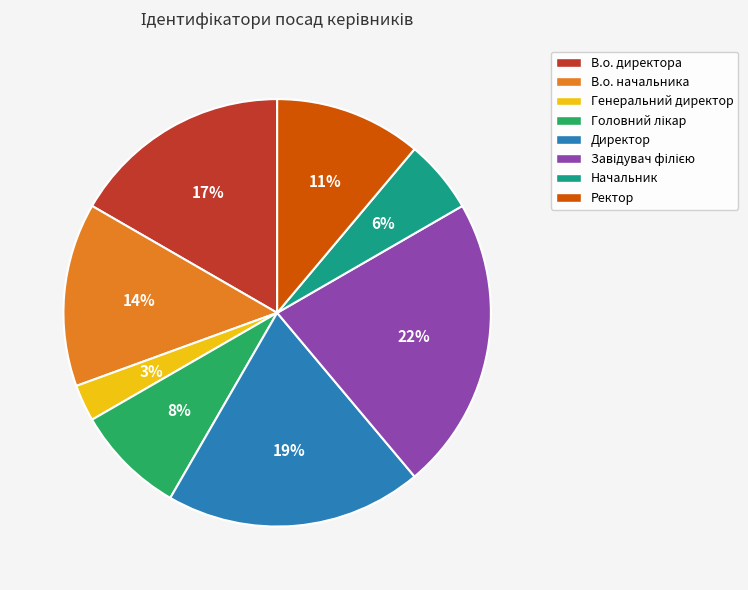

Does any single category account for the majority?

No